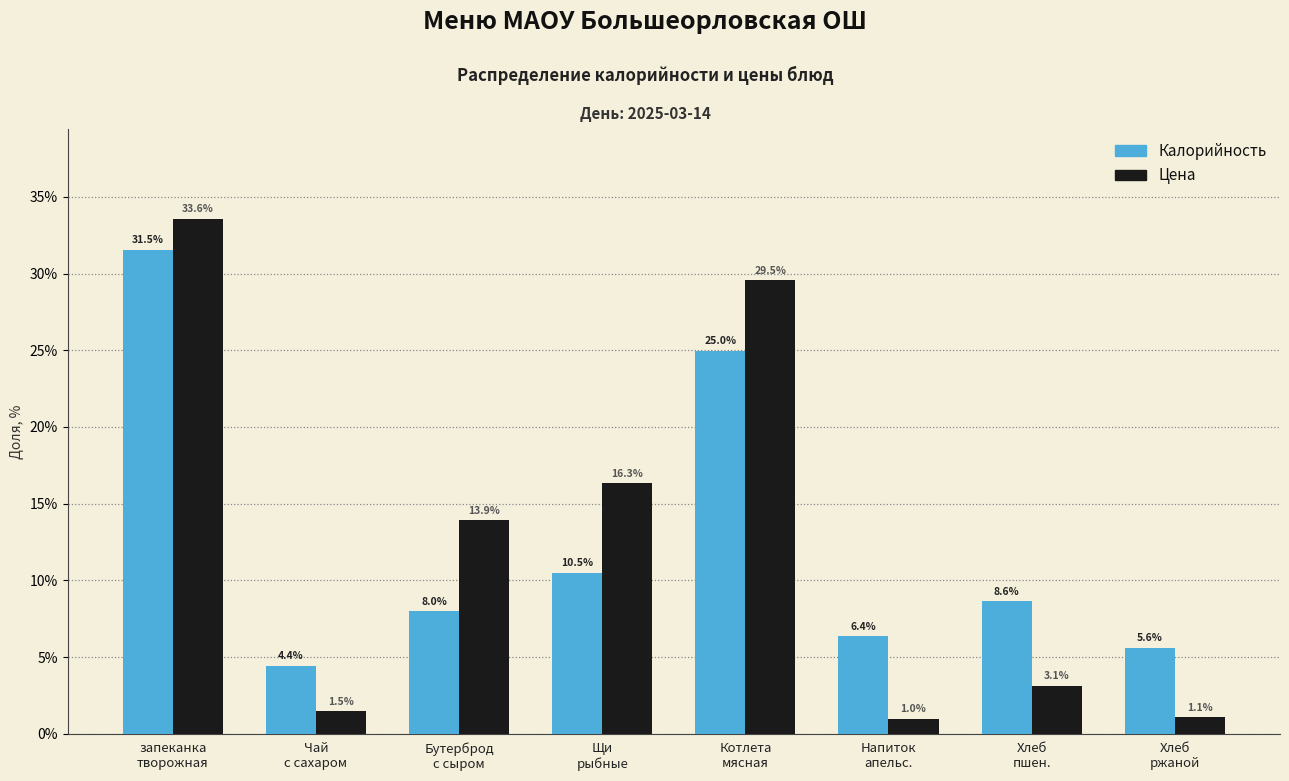

Reading right to left, transcribe all the data shown in this chart.

Калорийность: 5.6	8.6	6.4	25.0	10.5	8.0	4.4	31.5
Цена: 1.1	3.1	1.0	29.5	16.3	13.9	1.5	33.6